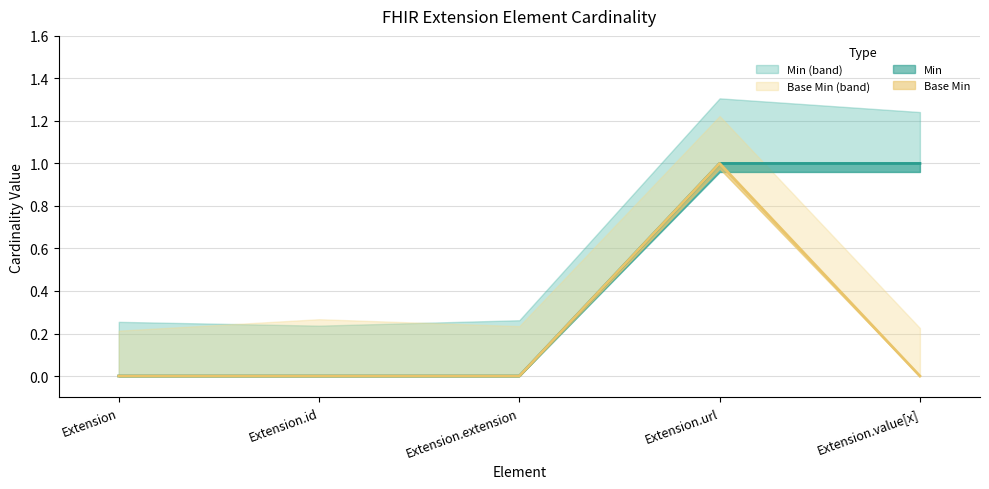

At which label does Base Min reach its minimum?

Extension